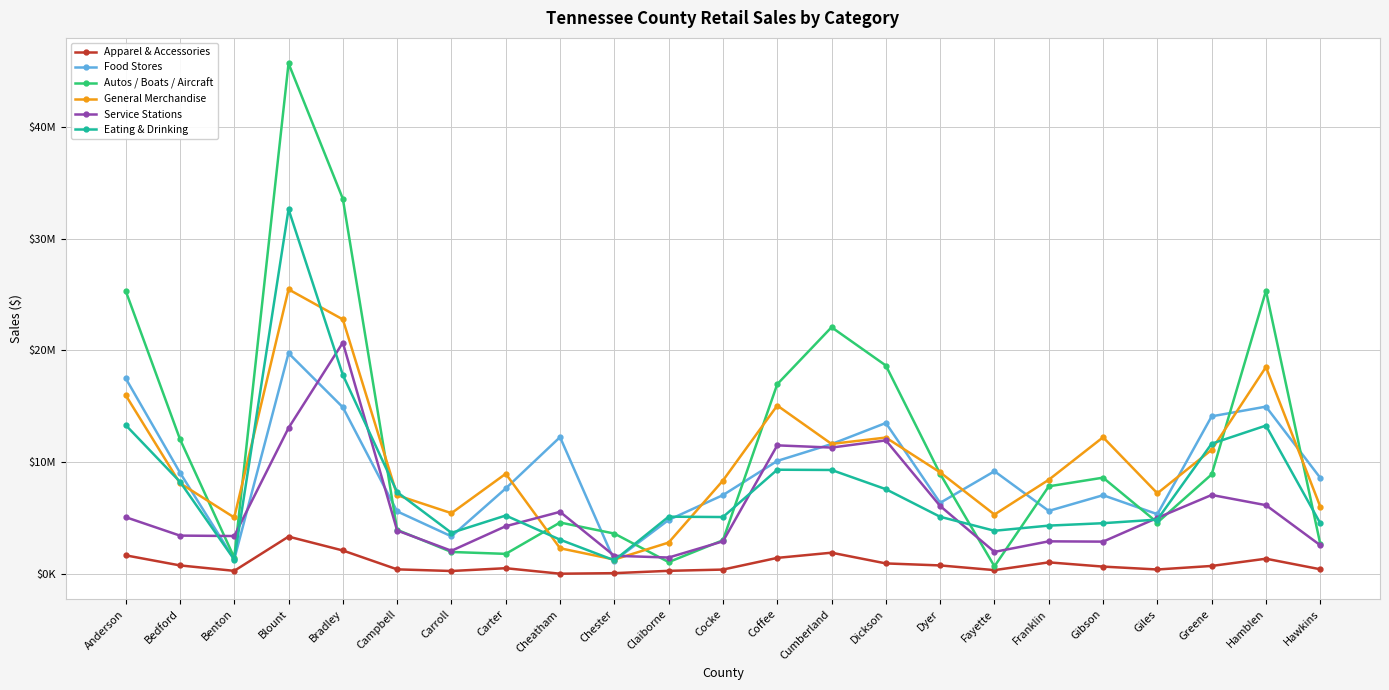

Where does the Eating & Drinking series first go above 5137312?

Anderson